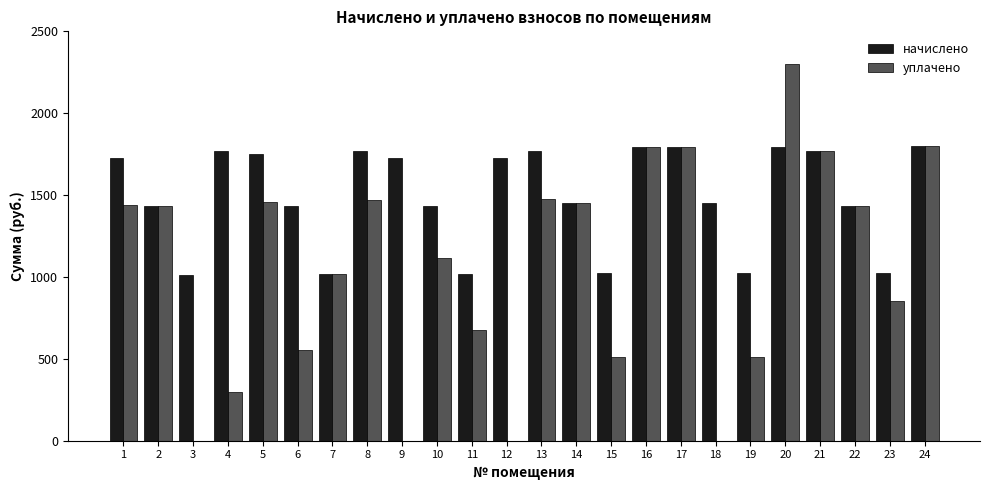

What is the sum of the уплачено values at 6 and 9?

557.1